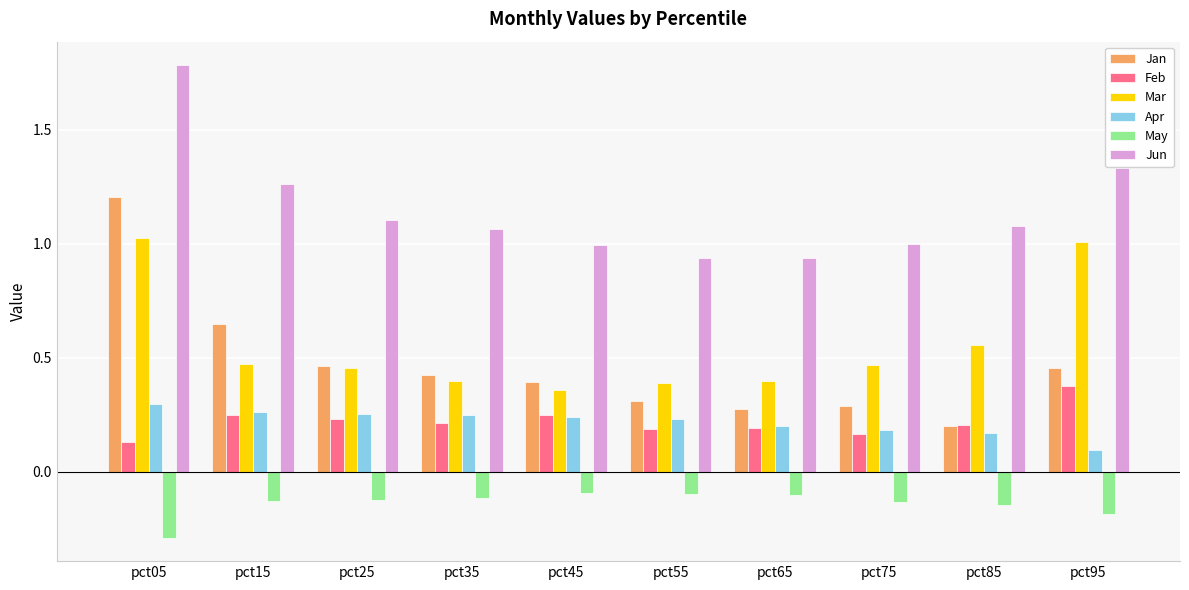

What is the greatest value displayed?

1.8